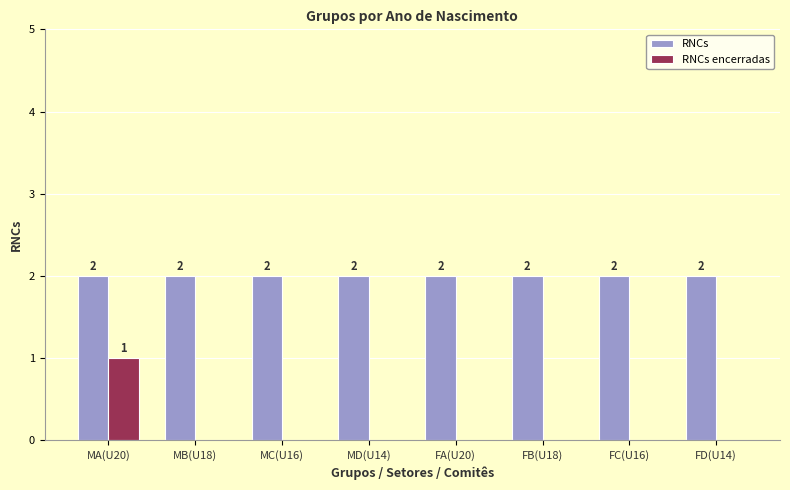

At which category is the sum across all series the highest?

MA(U20)